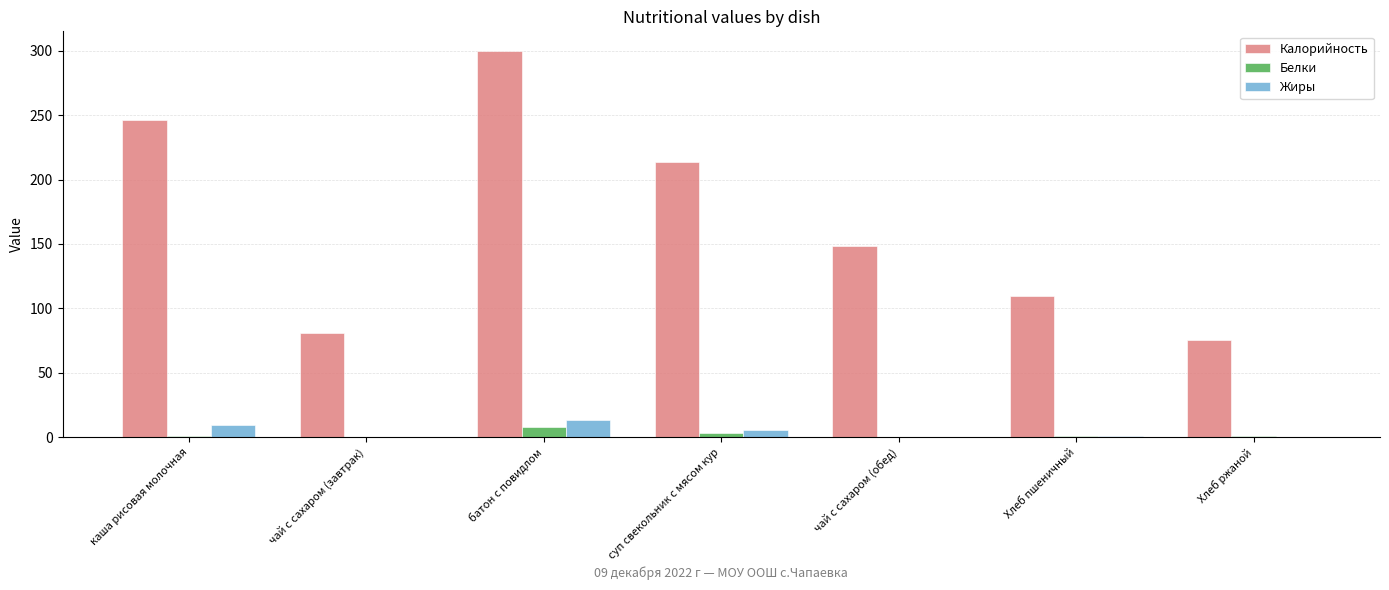

Which series has the largest range (max minus min)?

Калорийность